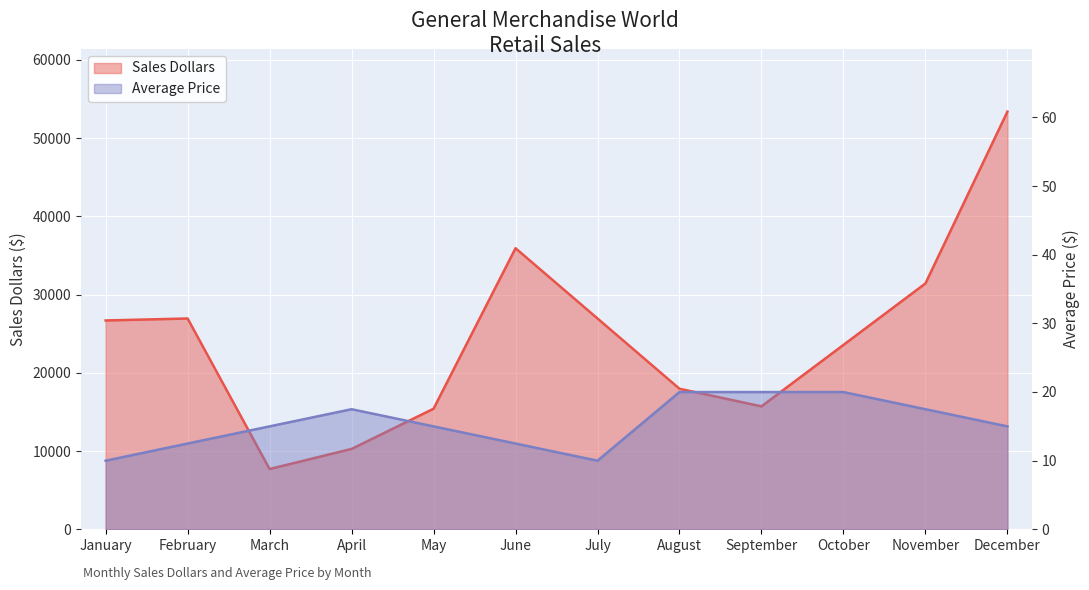

Reading left to right, what are all the values shown in this chart?

Sales Dollars: January=26685.0	February=26937.0	March=7701.0	April=10269.0	May=15405.0	June=35916.0	July=26937.0	August=17958.0	September=15708.0	October=23562.0	November=31416.0	December=53370.0
Average Price: January=10.0	February=12.5	March=15.0	April=17.5	May=15.0	June=12.5	July=10.0	August=20.0	September=20.0	October=20.0	November=17.5	December=15.0